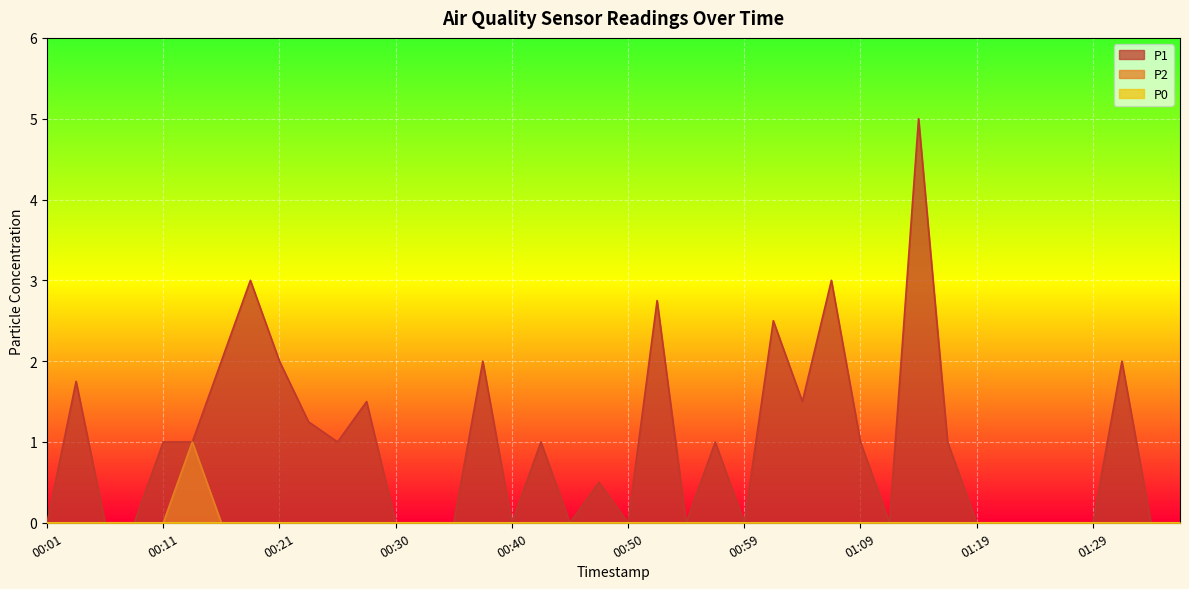

What is the approximate value of P1 at 00:18?

3.0